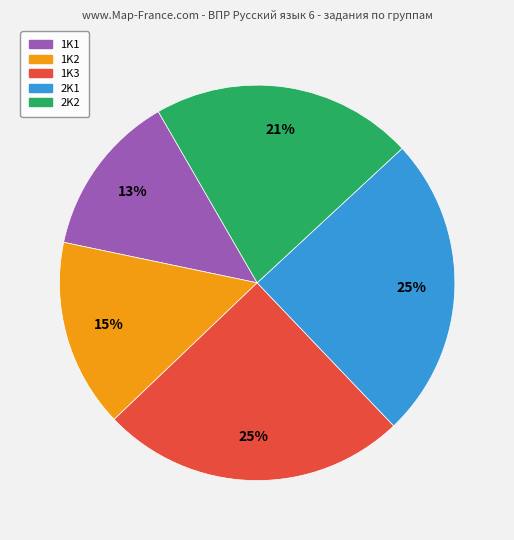

Count the number of slices in the pie.

5